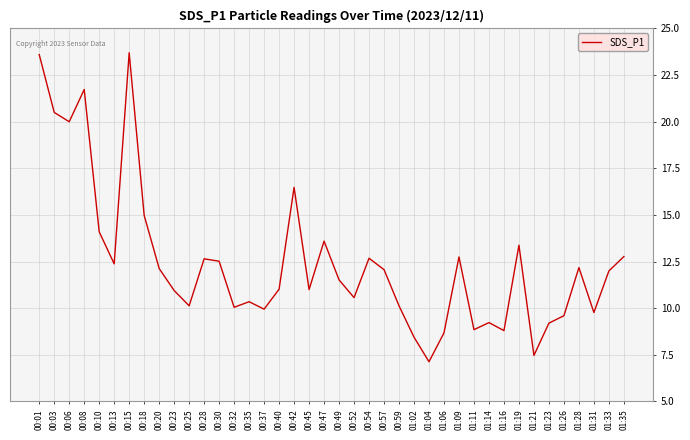

Approximately how many times larger is the value at 00:28 compared to 01:16?

1.4